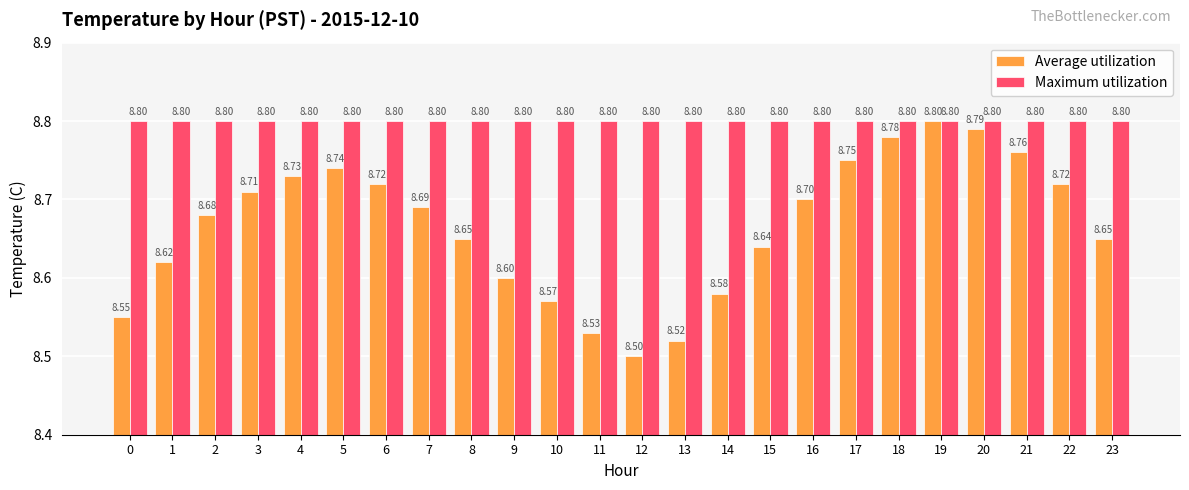

The value of Maximum utilization at 15 is 5.5. True or false?

False